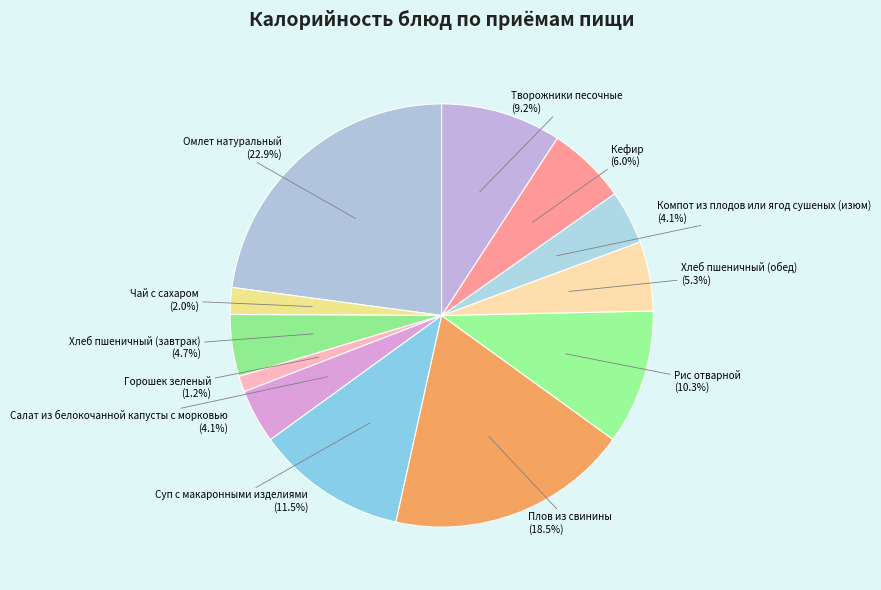

Between Салат из белокочанной капусты с морковью and Творожники песочные, which is larger?

Творожники песочные